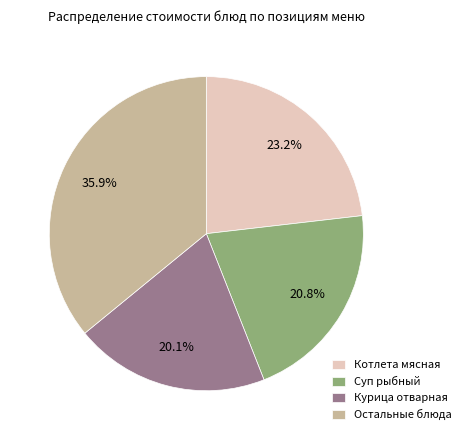

Rank the categories by value from lowest to highest.

Курица отварная, Суп рыбный, Котлета мясная, Остальные блюда